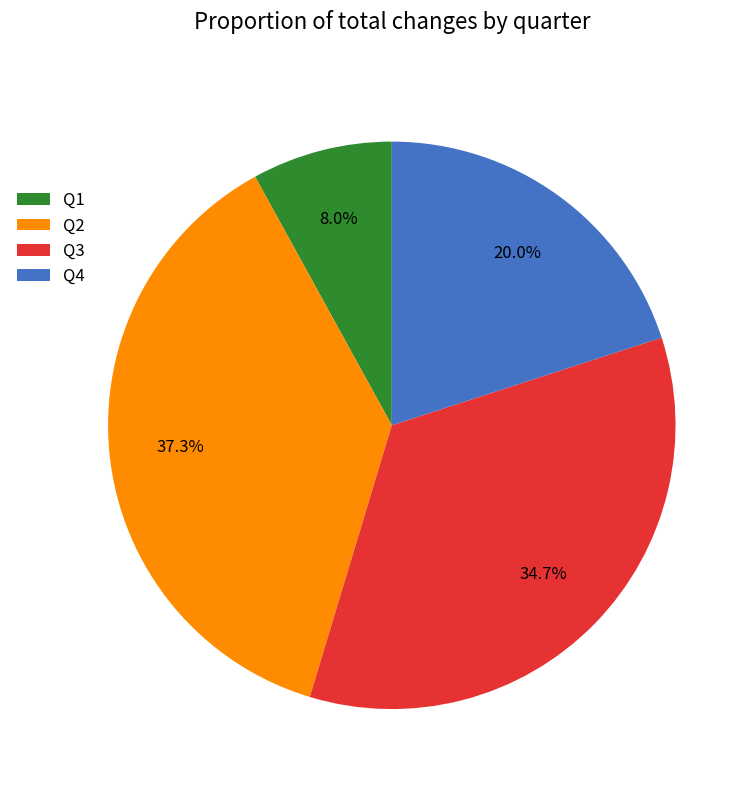

To the nearest percent, what is the difference between the Q4 and Q2 slice percentages?

17%